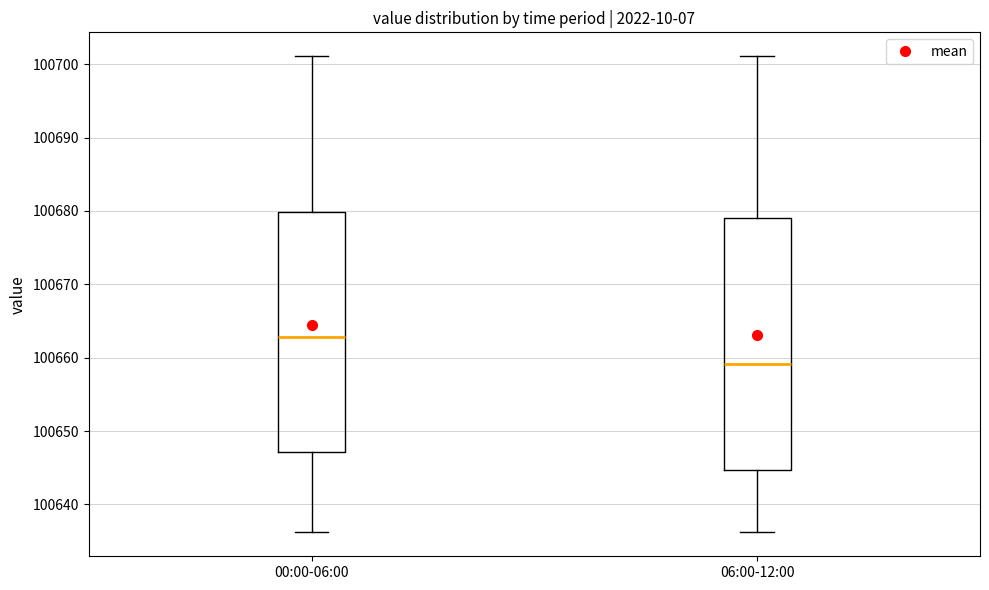

Comparing the boxes themselves (not the whiskers), which one is the tallest?

06:00-12:00